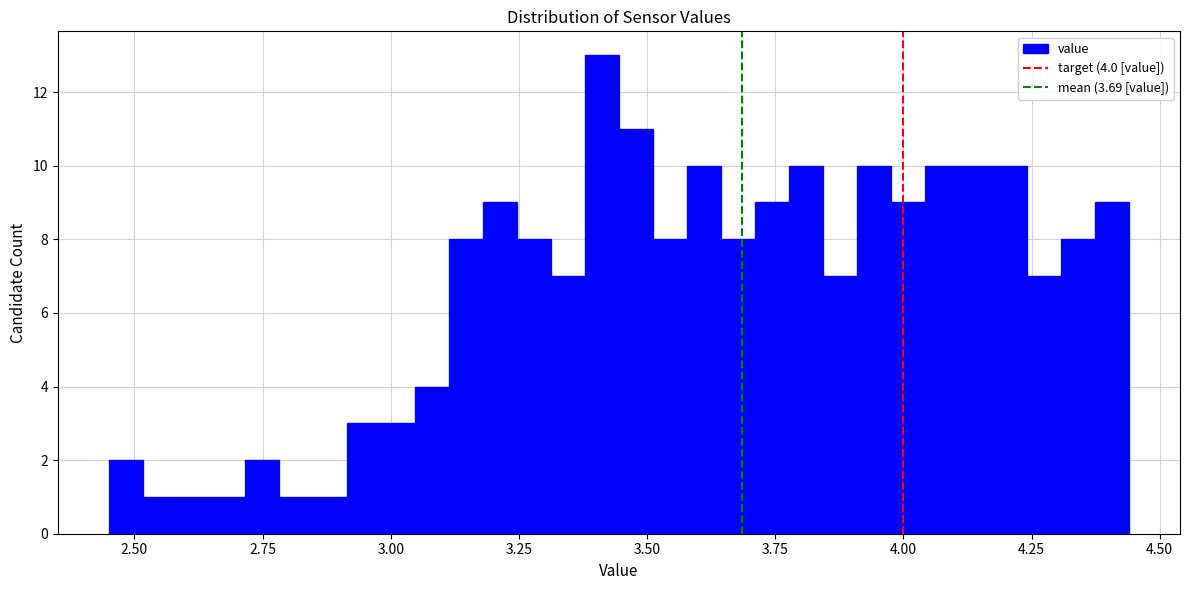

Read against the x-axis, roughly where is the centre of the tallest bar?

3.40